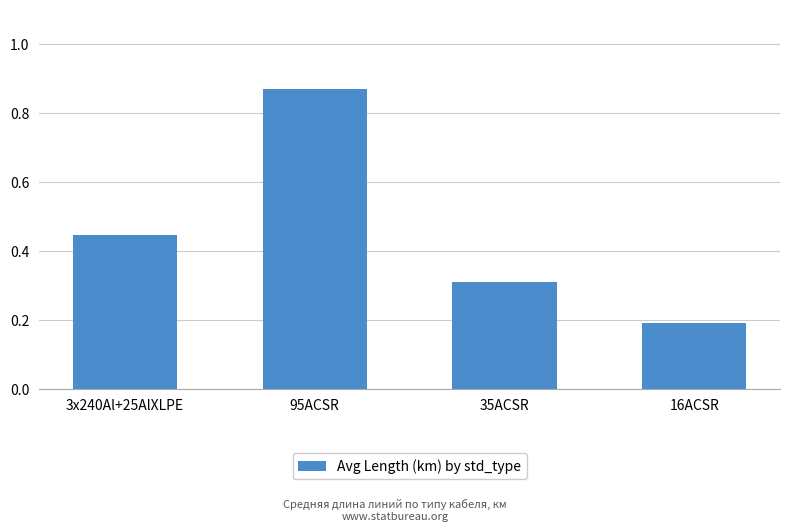

What is the label of the 1st bar from the left?

3x240Al+25AlXLPE